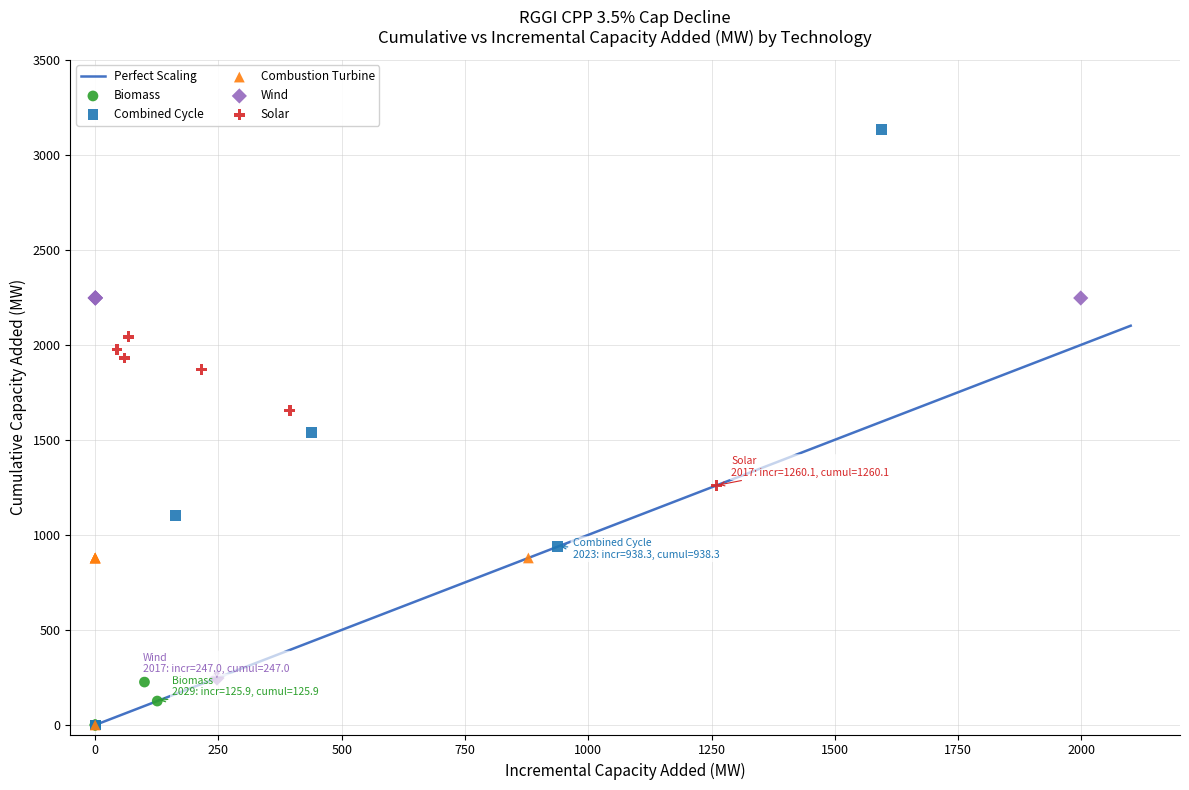

Which series has the widest spread of Y values?

Combined Cycle